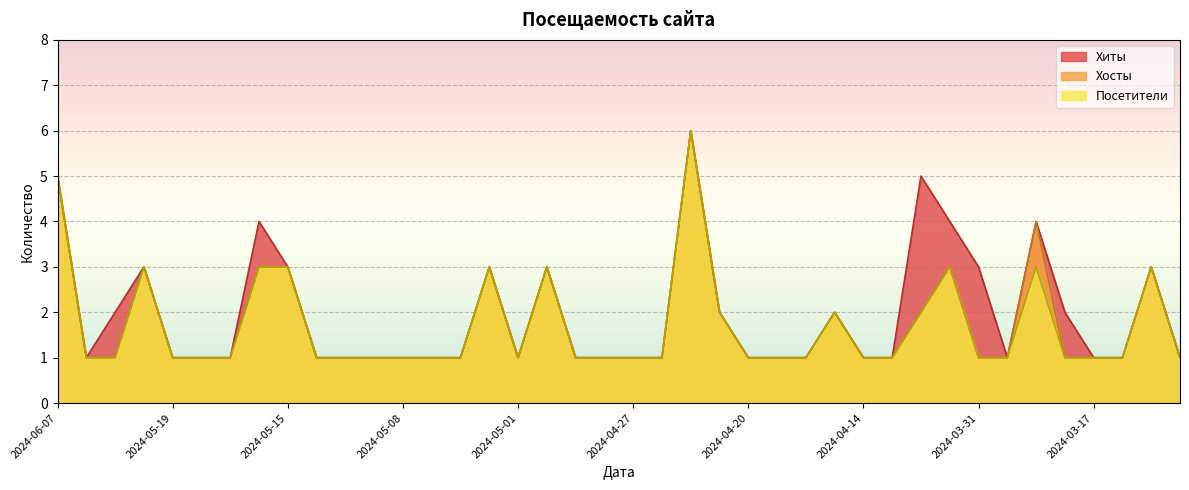

What is the sum of all Посетители values?

68